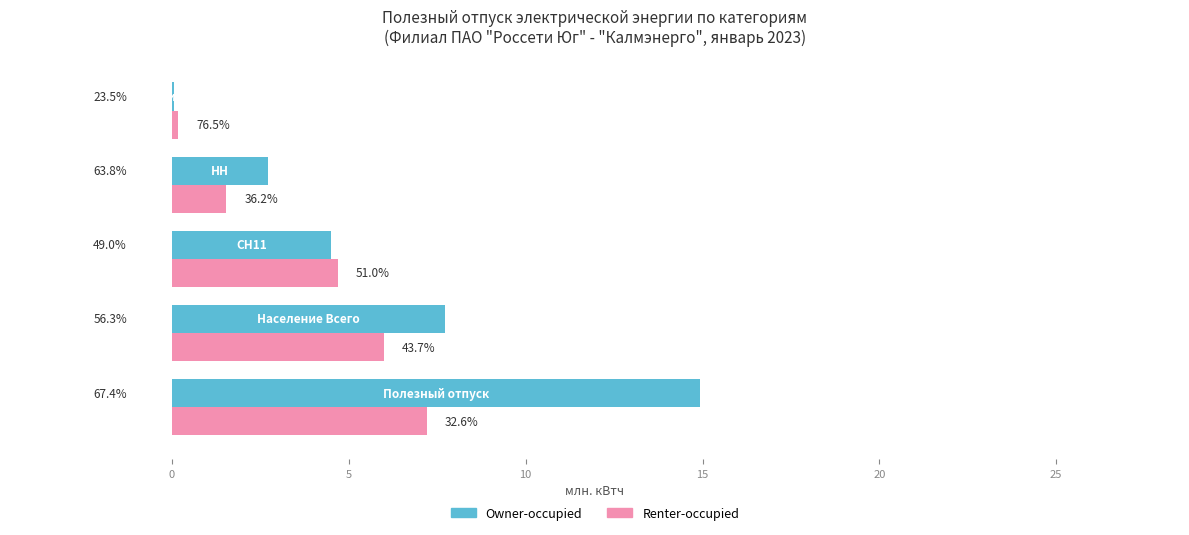

What are all the series names shown in the legend?

Owner-occupied, Renter-occupied